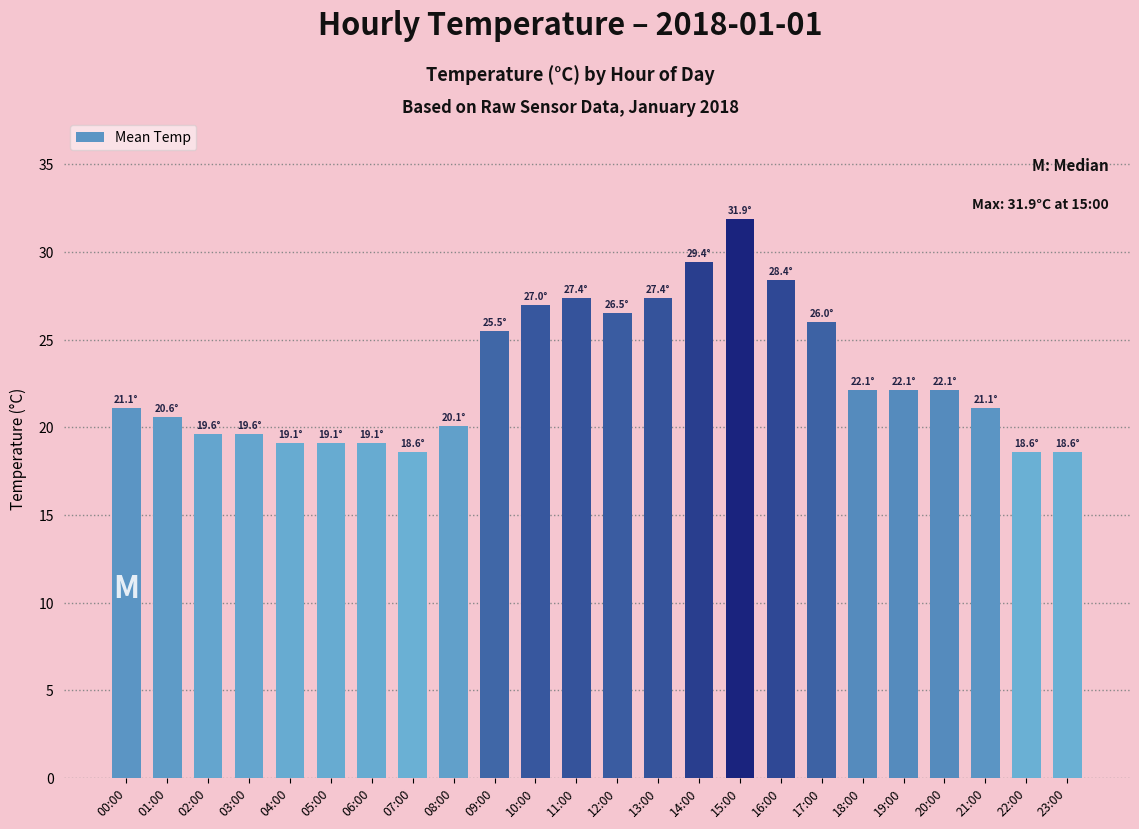

Between 18:00 and 09:00, which is larger?

09:00